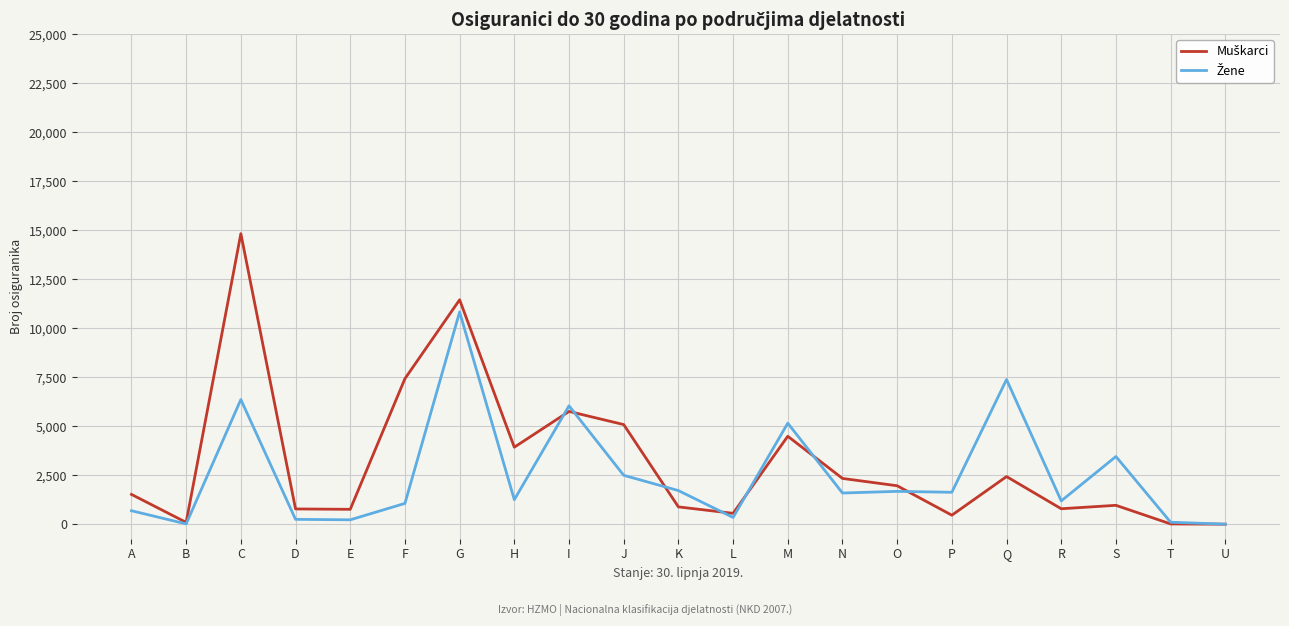

What is the total value across all series at S?

4422